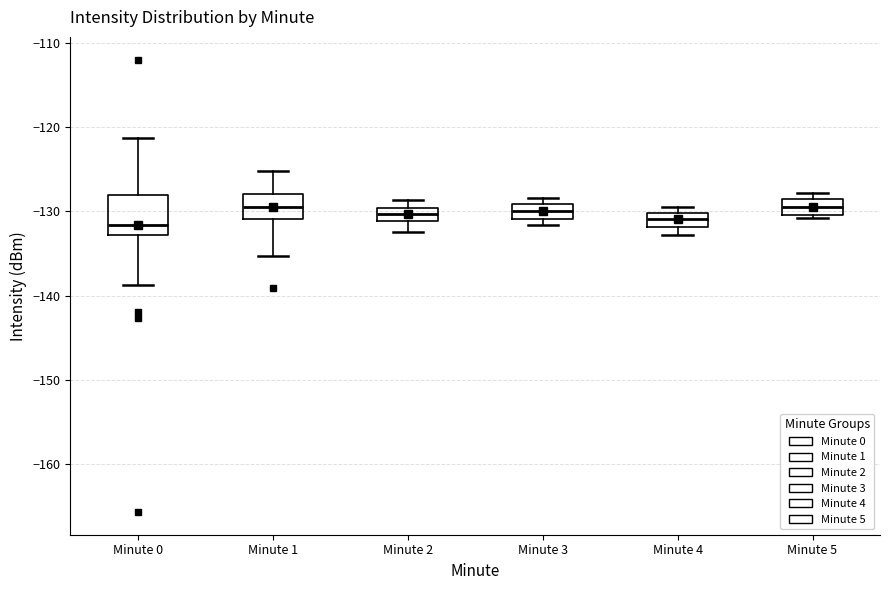

Reading left to right, read every box against the y-axis: the position of its median line, the range the box covers, and the ends of its whiskers. The values are not printed on the chart, so give them approximately, as read against the axis.

Minute 0: median -132, box -133 to -128, whiskers -139 to -121
Minute 1: median -129, box -131 to -128, whiskers -135 to -125
Minute 2: median -130 (inside the box), box -131 to -130, whiskers -132 to -129
Minute 3: median -130, box -131 to -129, whiskers -132 to -128
Minute 4: median -131, box -132 to -130, whiskers -133 to -129
Minute 5: median -129, box -130 to -128, whiskers -131 to -128 (just above the box's upper edge)